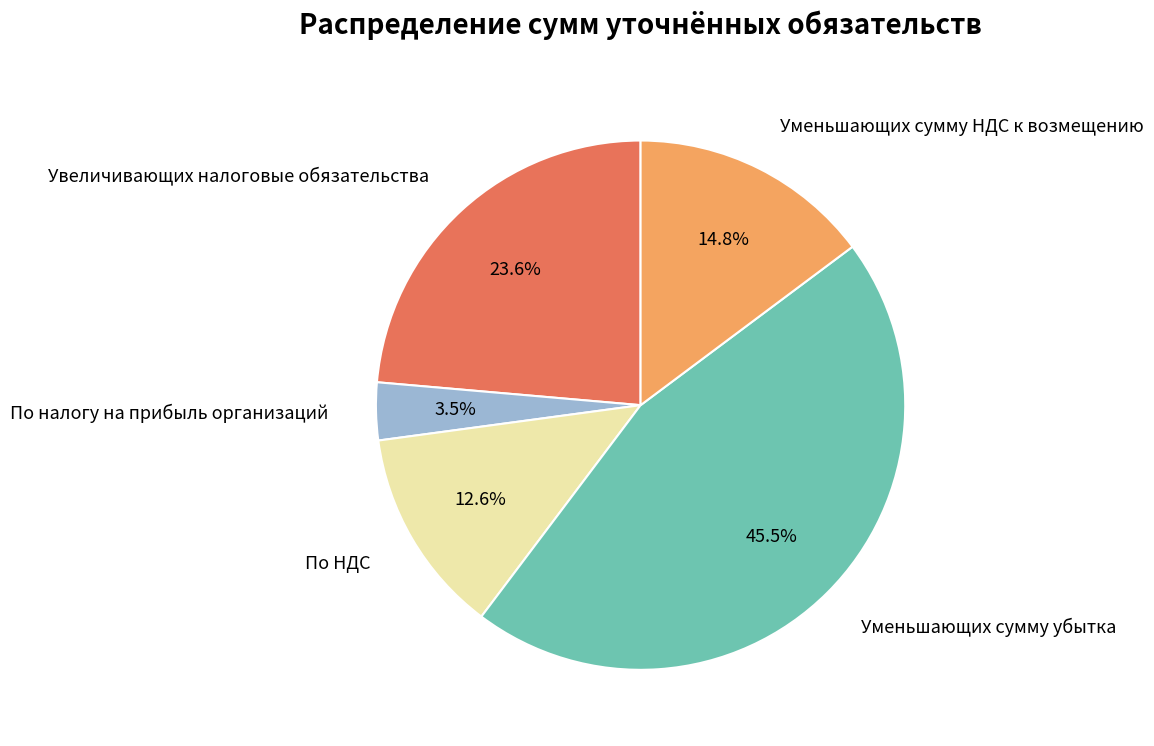

Rank the categories by value from highest to lowest.

Уменьшающих сумму убытка, Увеличивающих налоговые обязательства, Уменьшающих сумму НДС к возмещению, По НДС, По налогу на прибыль организаций